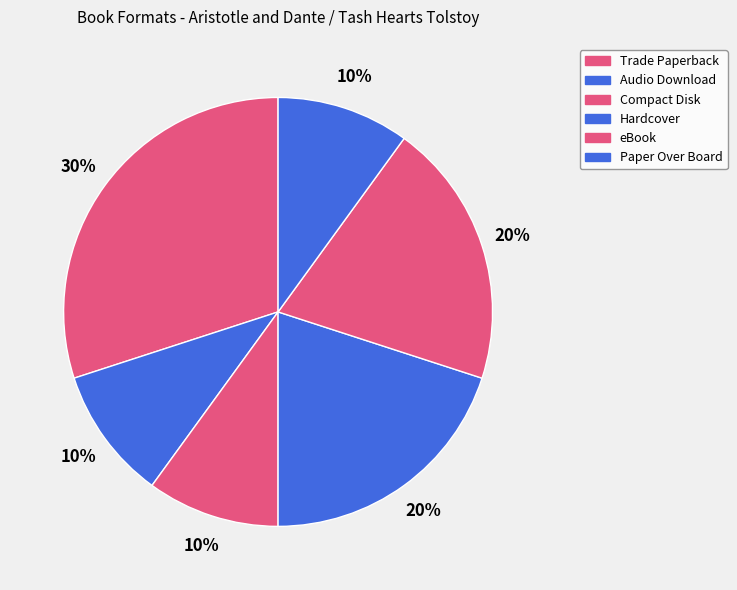

To the nearest percent, what is the average slice percentage?

17%